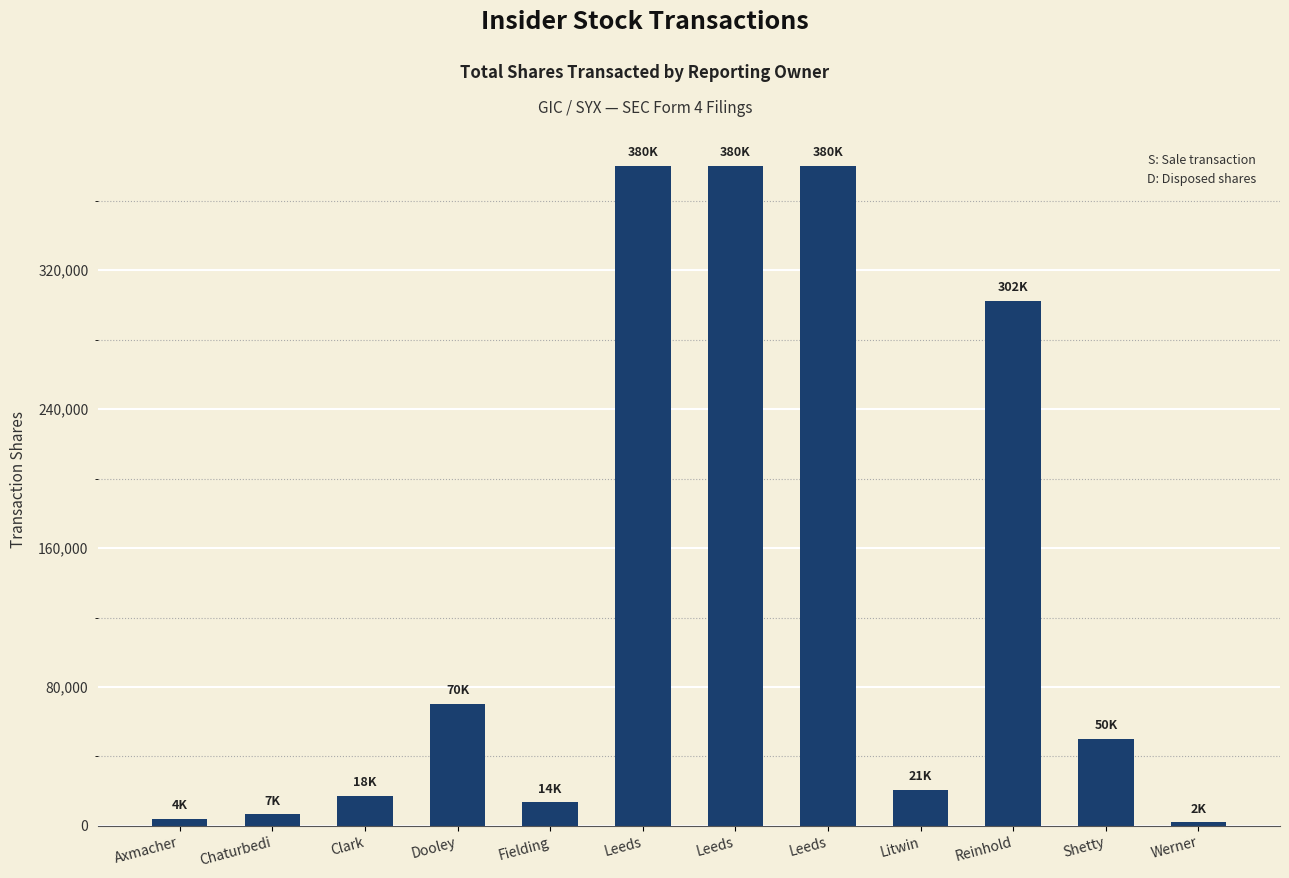

Rank the categories by value from lowest to highest.

Werner, Axmacher, Chaturbedi, Fielding, Clark, Litwin, Shetty, Dooley, Reinhold, Leeds, Leeds, Leeds